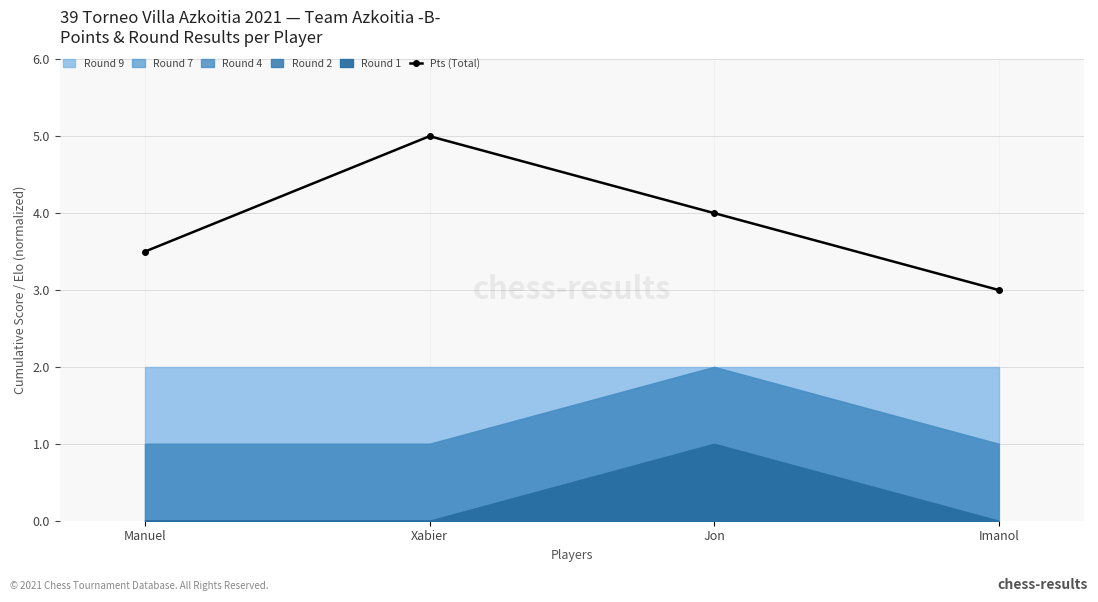

What is the greatest value displayed?

5.0